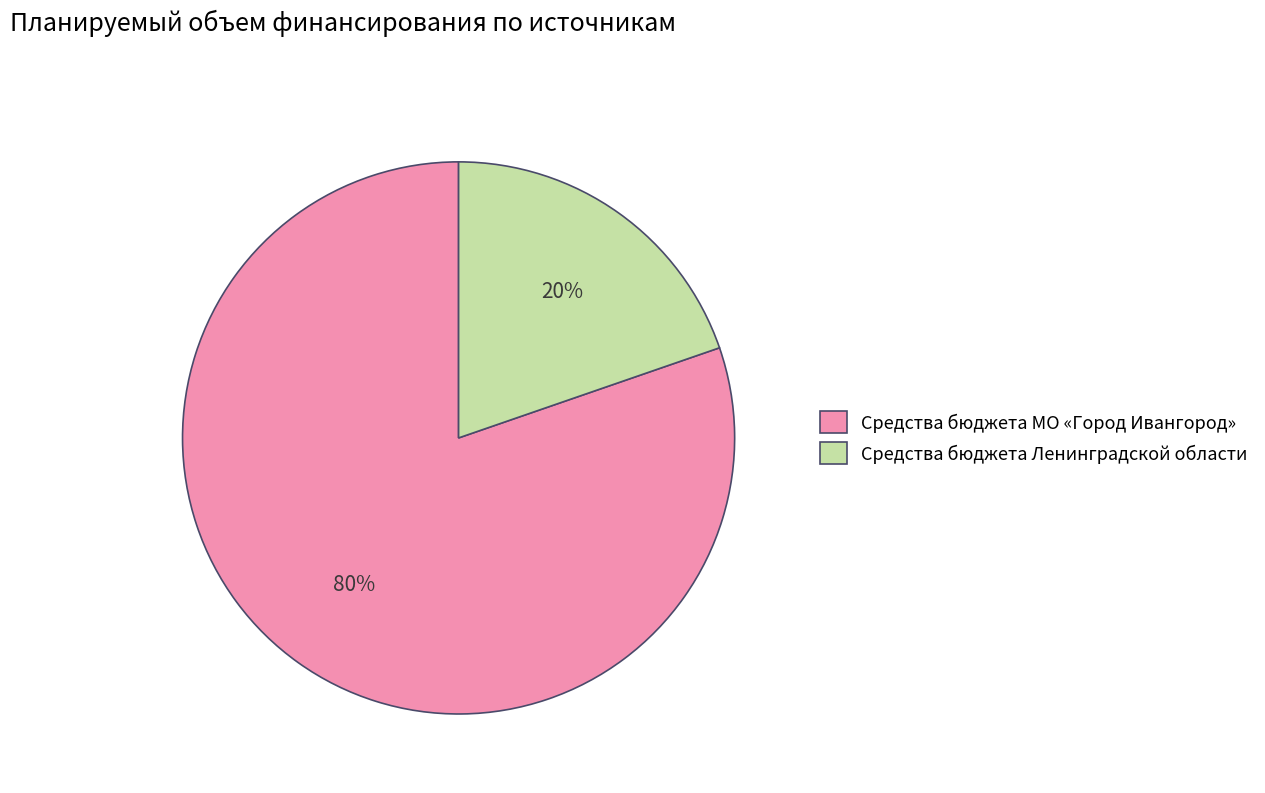

Between Средства бюджета Ленинградской области and Средства бюджета МО «Город Ивангород», which is larger?

Средства бюджета МО «Город Ивангород»